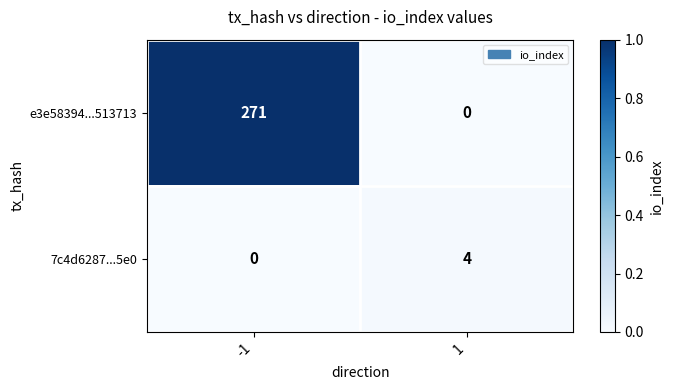

Reading left to right, list all the values displayed in this chart.

e3e58394...513713: 271	0
7c4d6287...5e0: 0	4